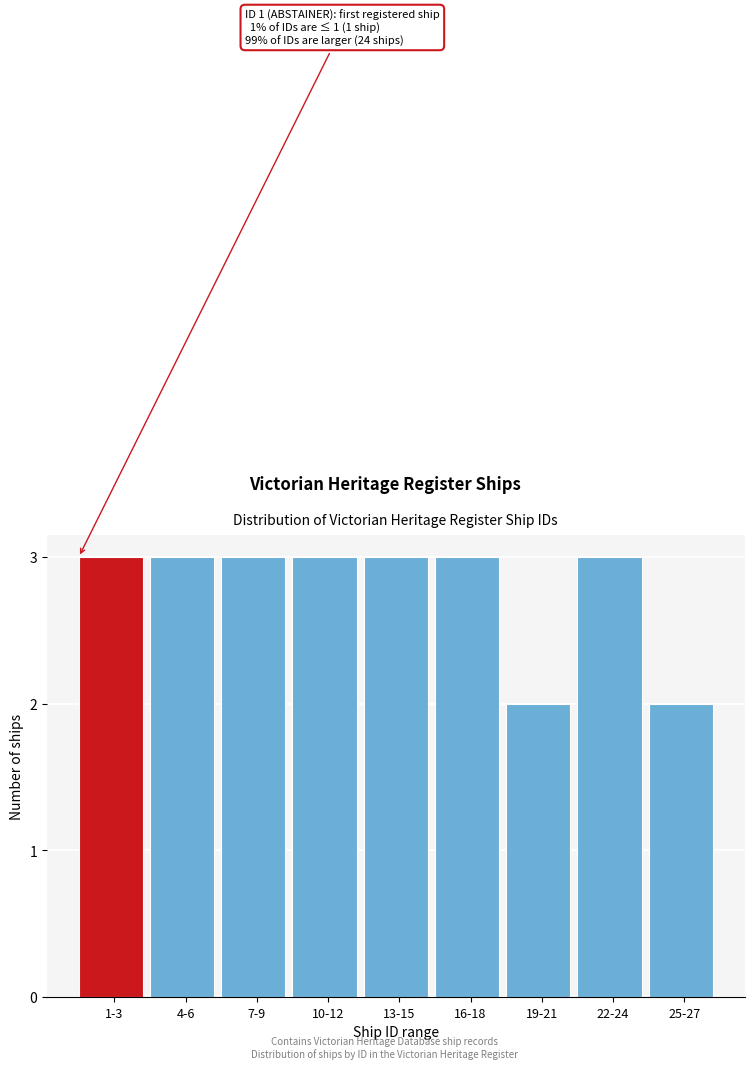

Reading right to left, list all the values displayed in this chart.

25-27=2	22-24=3	19-21=2	16-18=3	13-15=3	10-12=3	7-9=3	4-6=3	1-3=3